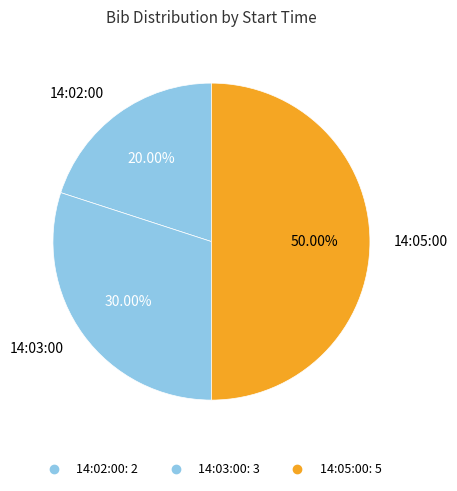

Count the number of slices in the pie.

3